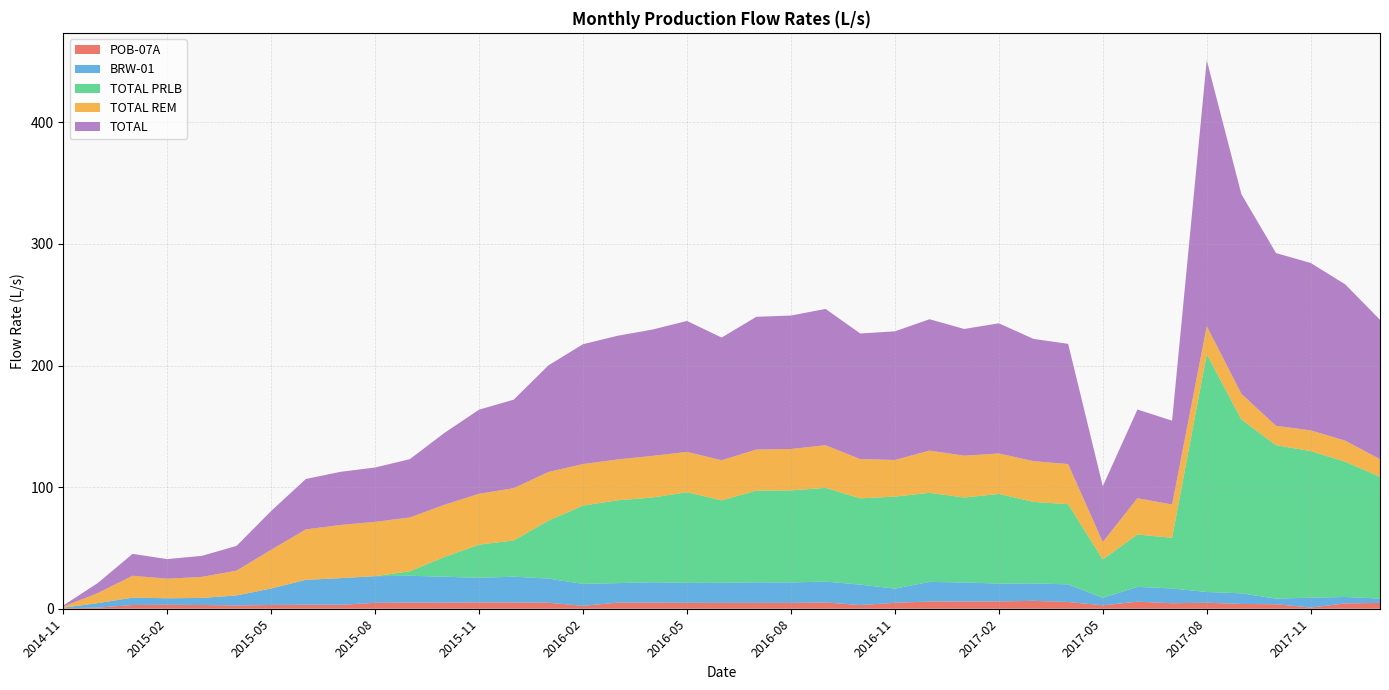

Reading left to right, transcribe all the data shown in this chart.

POB-07A: 2014-11=0.4	2014-12=0.9	2015-01=3.1	2015-02=3.3	2015-03=3.1	2015-04=2.7	2015-05=3.1	2015-06=3.3	2015-07=3.2	2015-08=4.9	2015-09=5.1	2015-10=5.0	2015-11=5.2	2015-12=5.2	2016-01=4.9	2016-02=2.4	2016-03=5.0	2016-04=5.0	2016-05=4.9	2016-06=4.8	2016-07=4.8	2016-08=4.8	2016-09=5.2	2016-10=3.0	2016-11=4.9	2016-12=5.9	2017-01=5.9	2017-02=6.0	2017-03=6.5	2017-04=5.6	2017-05=2.8	2017-06=5.8	2017-07=4.5	2017-08=4.9	2017-09=3.9	2017-10=3.7	2017-11=1.0	2017-12=4.4	2018-01=4.8
BRW-01: 2014-11=0.5	2014-12=3.7	2015-01=6.1	2015-02=5.4	2015-03=5.8	2015-04=8.2	2015-05=13.6	2015-06=20.5	2015-07=21.9	2015-08=21.9	2015-09=22.1	2015-10=21.3	2015-11=20.2	2015-12=21.2	2016-01=19.9	2016-02=18.0	2016-03=16.1	2016-04=16.8	2016-05=16.4	2016-06=16.5	2016-07=16.9	2016-08=16.9	2016-09=17.2	2016-10=16.8	2016-11=11.7	2016-12=16.1	2017-01=15.7	2017-02=14.7	2017-03=14.3	2017-04=14.5	2017-05=6.2	2017-06=12.2	2017-07=12.2	2017-08=8.8	2017-09=8.7	2017-10=4.6	2017-11=8.1	2017-12=5.3	2018-01=3.6
TOTAL PRLB: 2014-11=0.0	2014-12=0.0	2015-01=0.0	2015-02=0.0	2015-03=0.0	2015-04=0.0	2015-05=0.0	2015-06=0.0	2015-07=0.0	2015-08=0.0	2015-09=3.6	2015-10=16.2	2015-11=27.2	2015-12=29.8	2016-01=47.6	2016-02=64.4	2016-03=68.1	2016-04=69.6	2016-05=74.6	2016-06=67.8	2016-07=75.4	2016-08=75.7	2016-09=77.0	2016-10=70.9	2016-11=75.7	2016-12=73.3	2017-01=69.8	2017-02=73.7	2017-03=67.0	2017-04=65.9	2017-05=31.6	2017-06=43.1	2017-07=41.6	2017-08=195.5	2017-09=142.9	2017-10=126.1	2017-11=120.6	2017-12=111.2	2018-01=100.1
TOTAL REM: 2014-11=0.9	2014-12=8.3	2015-01=18.0	2015-02=16.1	2015-03=17.3	2015-04=20.4	2015-05=31.9	2015-06=41.5	2015-07=43.7	2015-08=44.7	2015-09=44.3	2015-10=42.9	2015-11=41.9	2015-12=43.0	2016-01=40.0	2016-02=34.1	2016-03=33.6	2016-04=34.2	2016-05=33.1	2016-06=33.0	2016-07=33.8	2016-08=34.0	2016-09=35.1	2016-10=32.3	2016-11=30.1	2016-12=34.7	2017-01=34.4	2017-02=33.3	2017-03=33.5	2017-04=33.0	2017-05=14.3	2017-06=29.9	2017-07=27.3	2017-08=23.1	2017-09=21.2	2017-10=15.9	2017-11=17.1	2017-12=17.3	2018-01=14.5
TOTAL: 2014-11=0.9	2014-12=8.3	2015-01=18.0	2015-02=16.1	2015-03=17.3	2015-04=20.4	2015-05=31.9	2015-06=41.5	2015-07=43.7	2015-08=44.7	2015-09=47.9	2015-10=59.1	2015-11=69.1	2015-12=72.8	2016-01=87.6	2016-02=98.5	2016-03=101.7	2016-04=103.9	2016-05=107.7	2016-06=100.8	2016-07=109.1	2016-08=109.7	2016-09=112.1	2016-10=103.2	2016-11=105.8	2016-12=108.0	2017-01=104.2	2017-02=107.0	2017-03=100.5	2017-04=98.9	2017-05=45.9	2017-06=72.9	2017-07=69.0	2017-08=218.6	2017-09=164.1	2017-10=142.1	2017-11=137.6	2017-12=128.5	2018-01=114.6